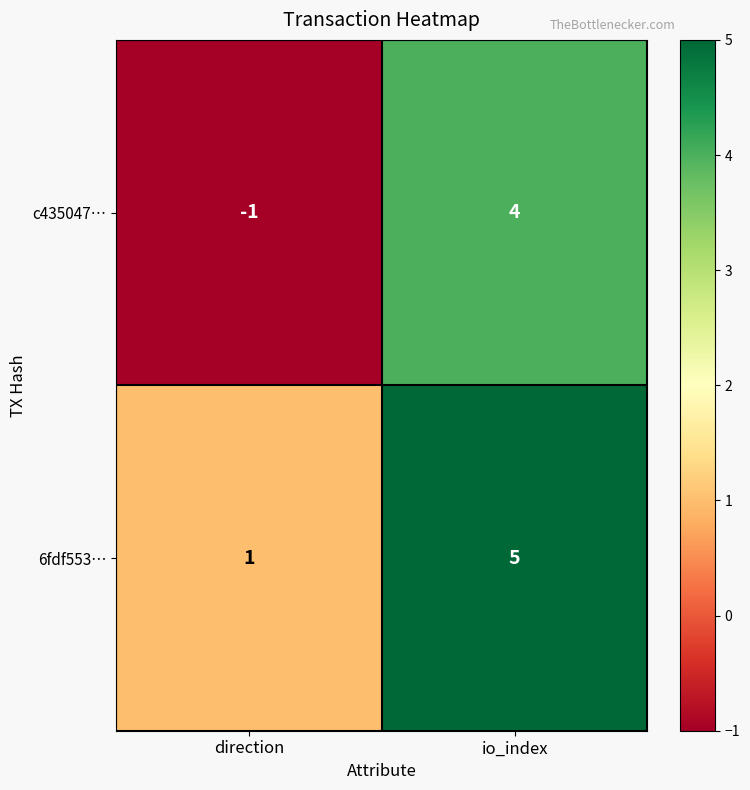

Count the number of data series in this chart.

2